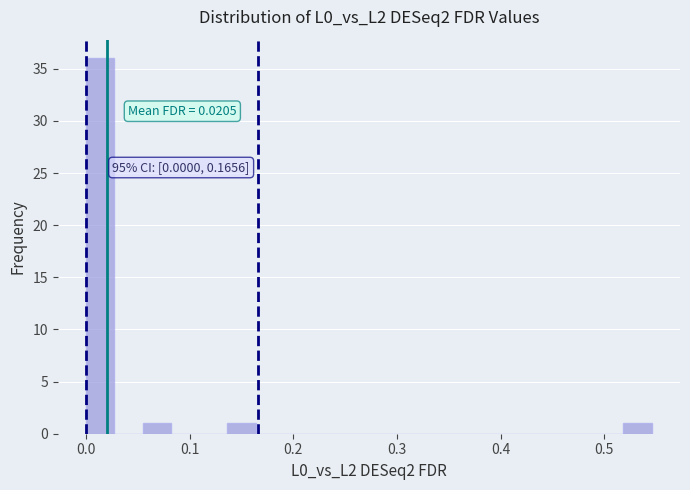

Read against the x-axis, roughly where is the centre of the tallest bar?

0.01